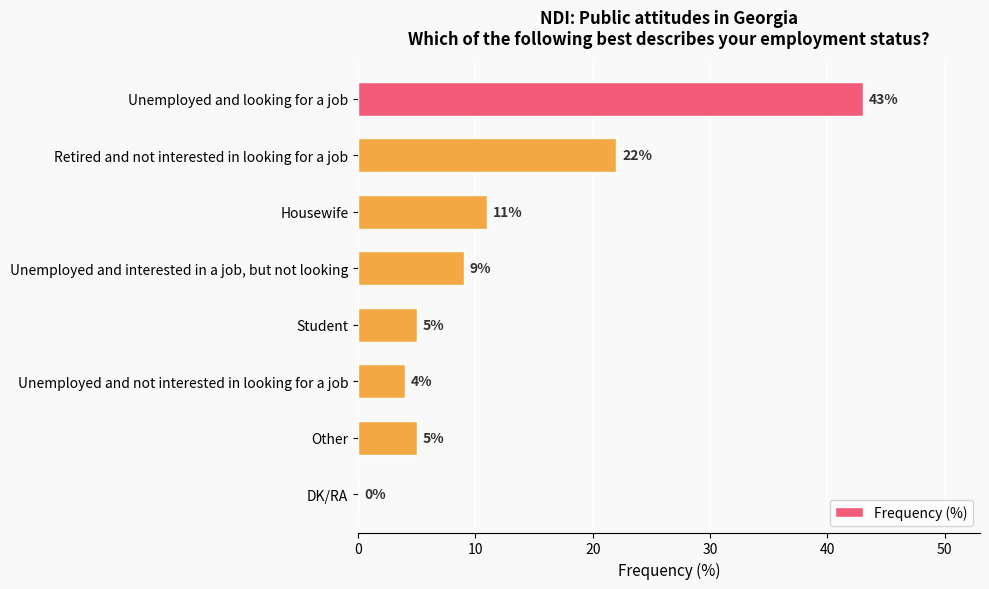

Reading bottom to top, extract all data points from this chart.

DK/RA=0	Other=5	Unemployed and not interested in looking for a job=4	Student=5	Unemployed and interested in a job, but not looking=9	Housewife=11	Retired and not interested in looking for a job=22	Unemployed and looking for a job=43